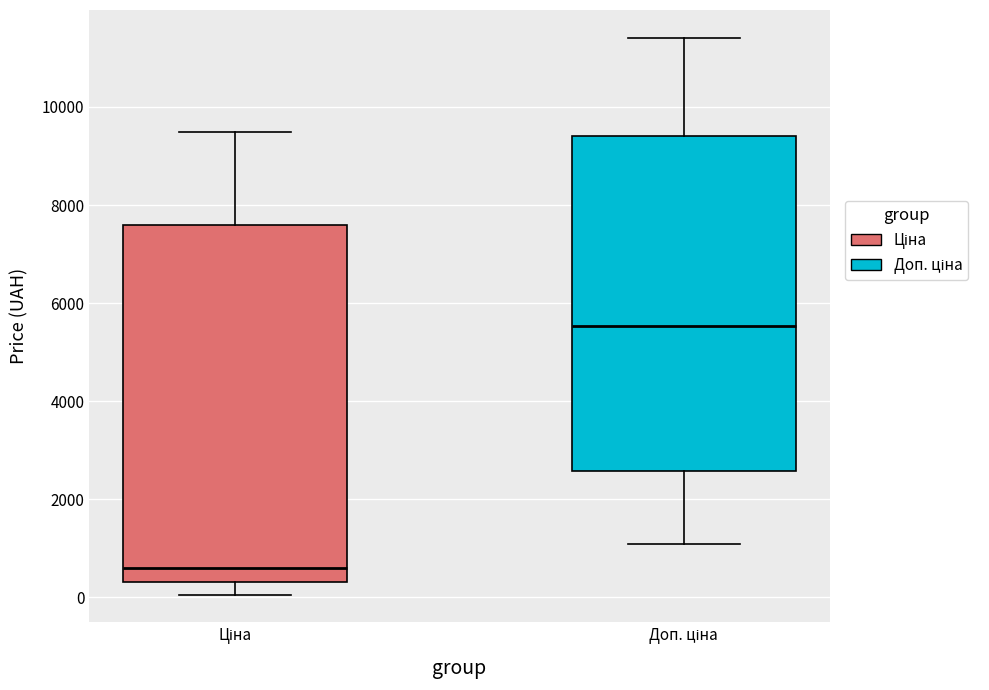

Reading left to right, read every box against the y-axis: the position of its median line, the range the box covers, and the ends of its whiskers. The values are not printed on the chart, so give them approximately, as read against the axis.

Ціна: median 600, box 400 to 7600, whiskers 0 to 9400
Доп. ціна: median 5600, box 2600 to 9400, whiskers 1000 to 11400